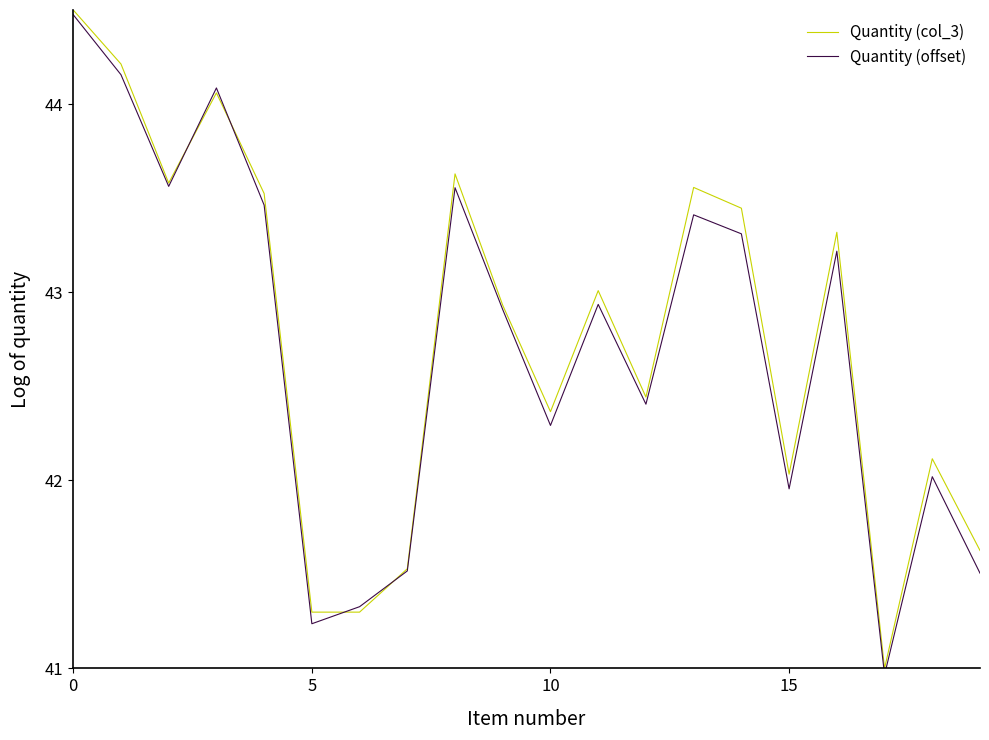

What is the minimum value shown in the chart?

41.0